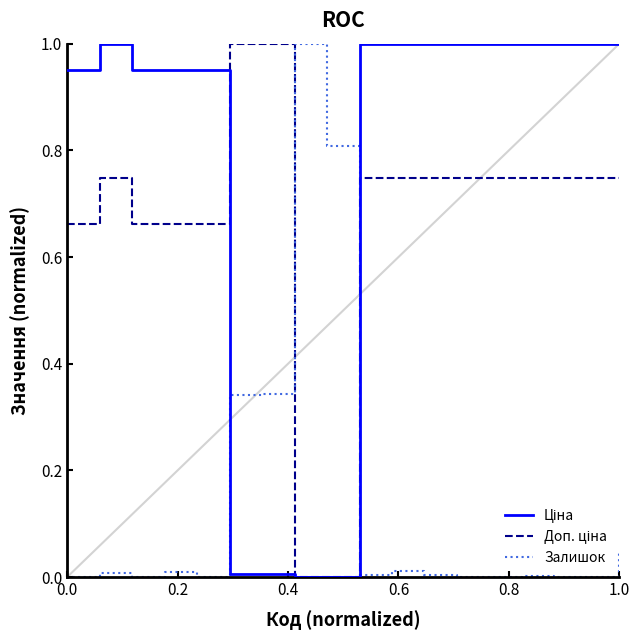

Is this an area chart (filled region under the line)?

No